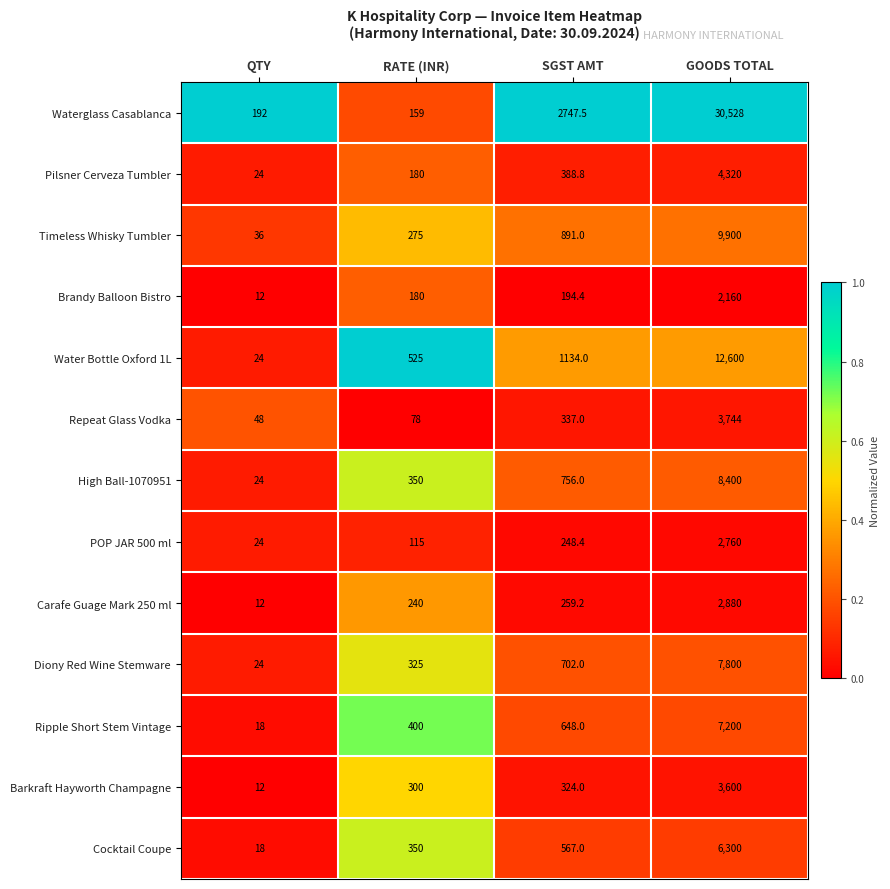

Is the value of Cocktail Coupe at QTY greater than the value of Timeless Whisky Tumbler at QTY?

No